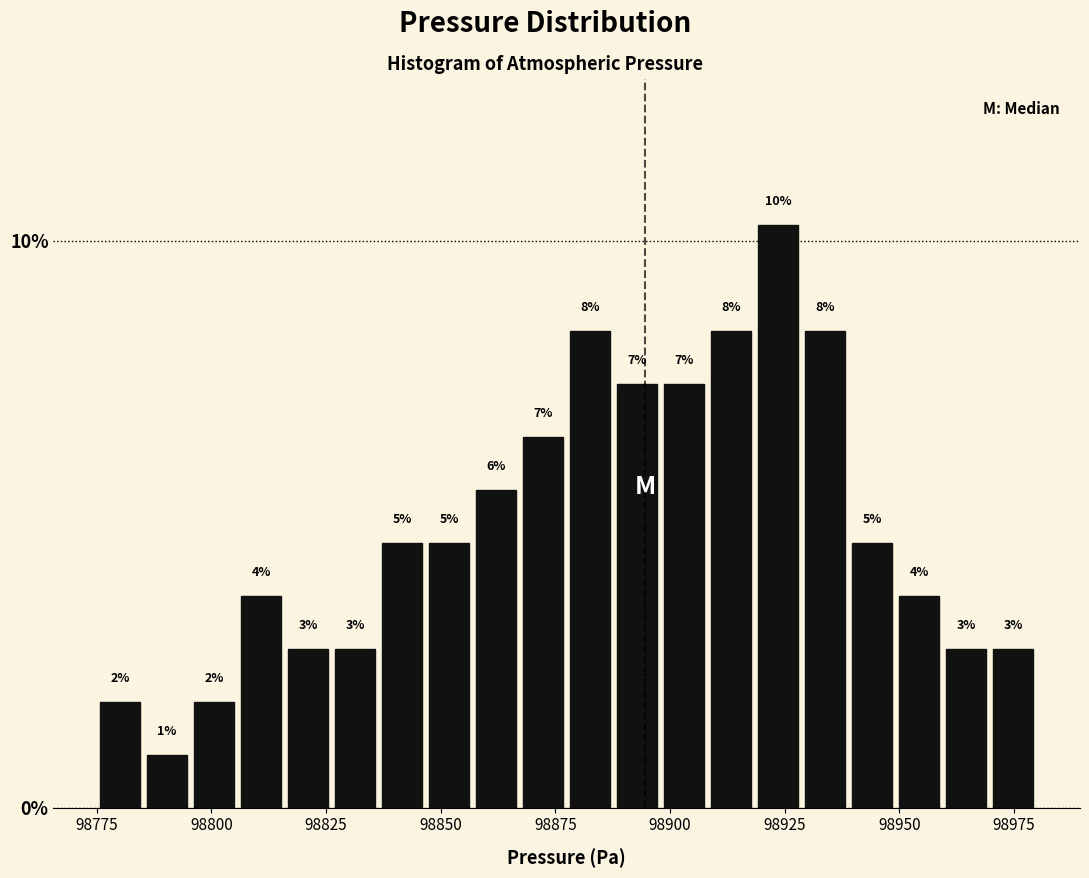

Read against the x-axis, roughly where is the centre of the tallest bar?

98925